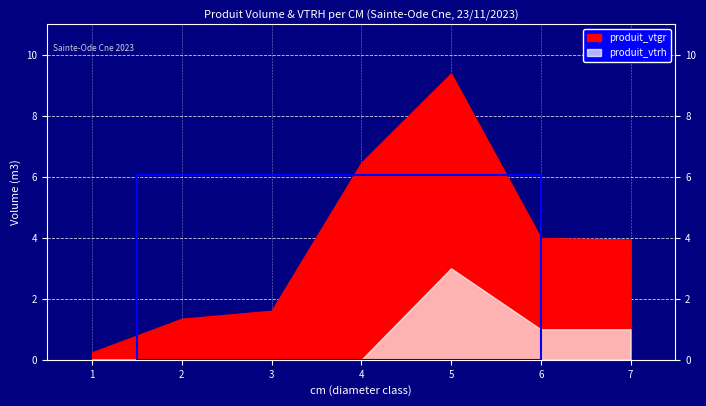

At which label does produit_vtrh reach its minimum?

1